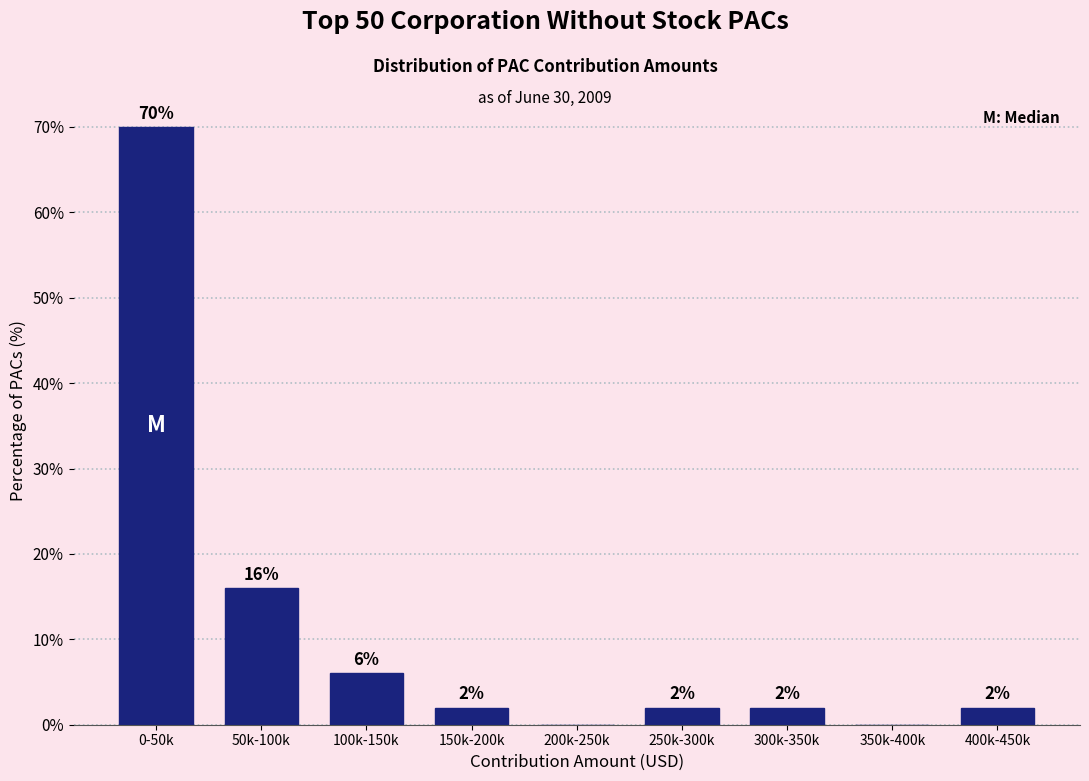

Reading left to right, transcribe all the data shown in this chart.

0-50k=70	50k-100k=16	100k-150k=6	150k-200k=2	200k-250k=0	250k-300k=2	300k-350k=2	350k-400k=0	400k-450k=2